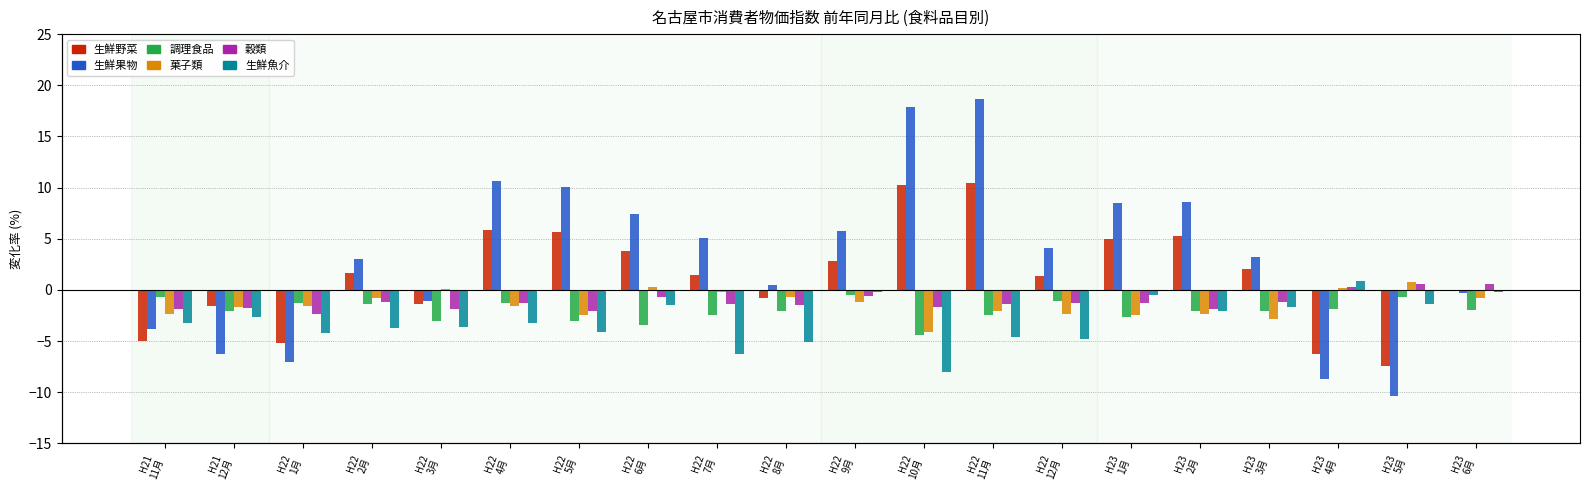

What is the label of the 20th bar from the right?

H21
11月